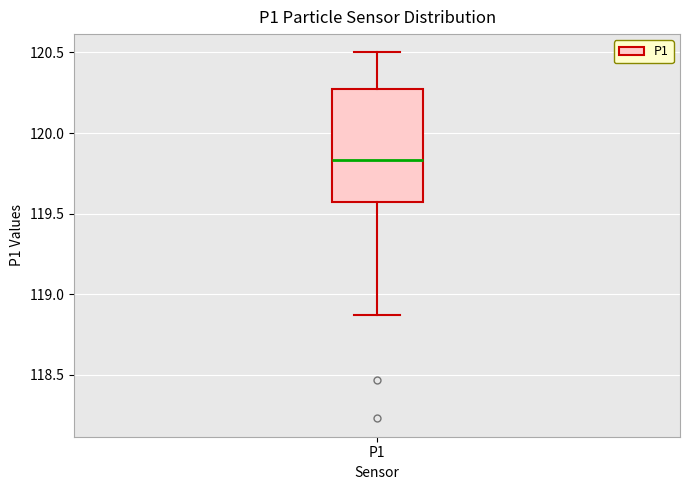

Read this box plot against the y-axis: the position of the median line, the range covered by the box, and the ends of both whiskers. The values are not printed on the chart, so give them approximately, as read against the axis.

median 119.85, box 119.55 to 120.25, whiskers 118.85 to 120.50